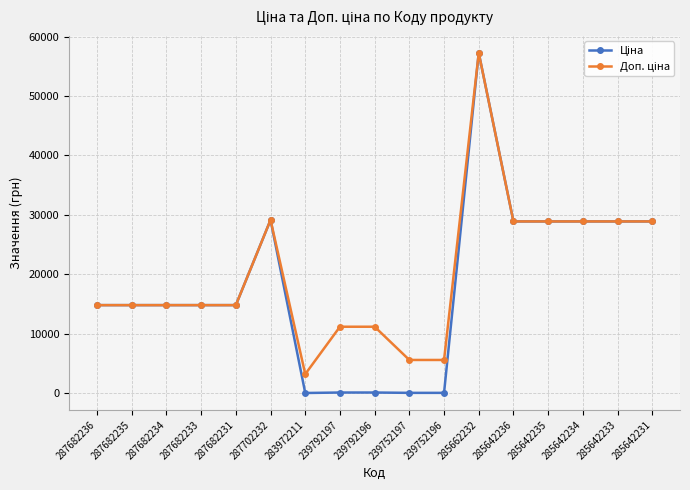

At which category is the sum across all series the highest?

285662232